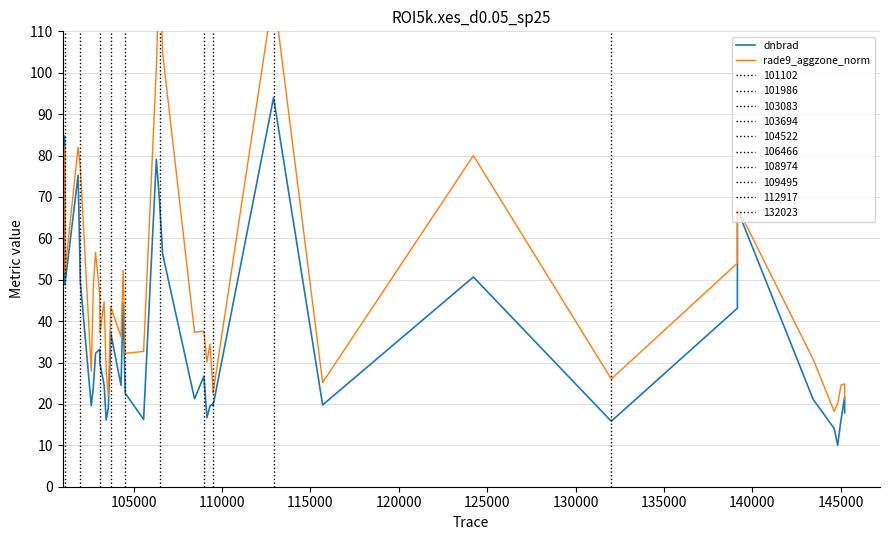

What is the value of the rade9_aggzone_norm point at the 20th from the left?

101.2